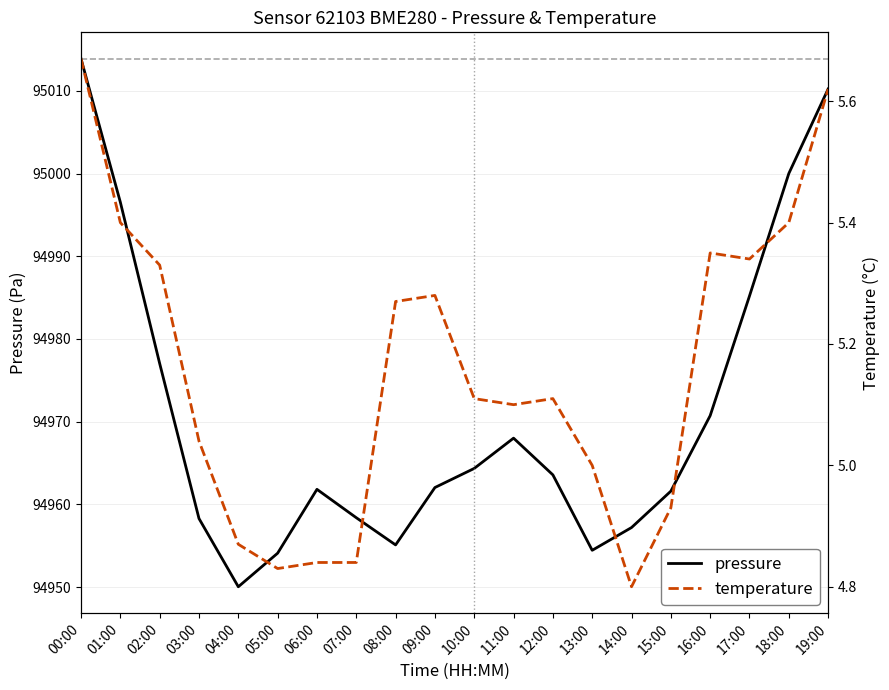

At how many categories does at least one series exceed 27844?

20